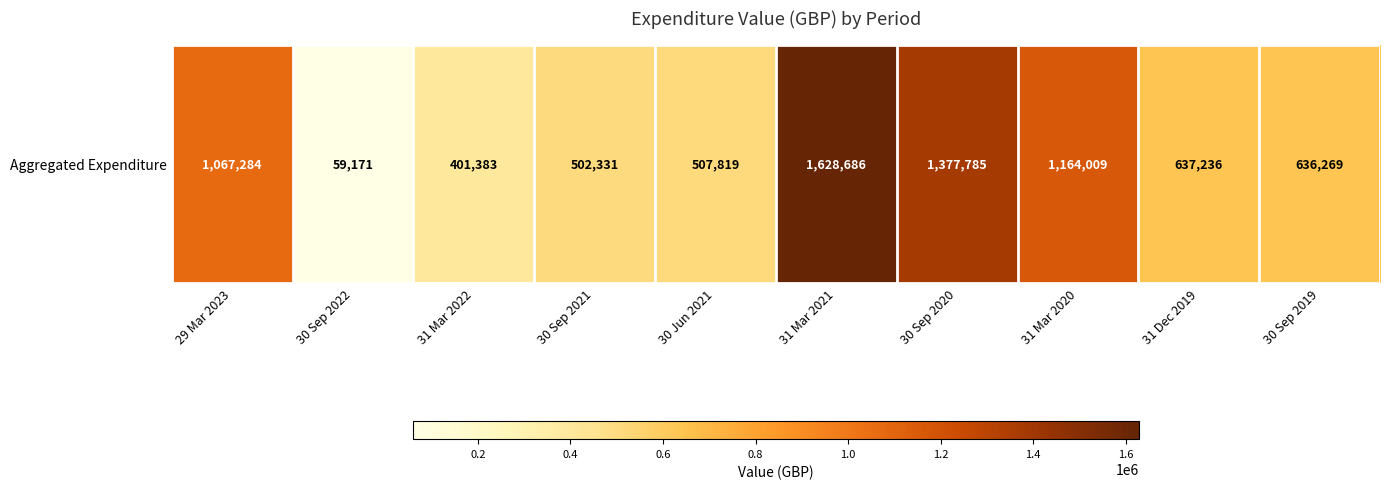

The chart shows a value of 1468026.1 at 29 Mar 2023. True or false?

False